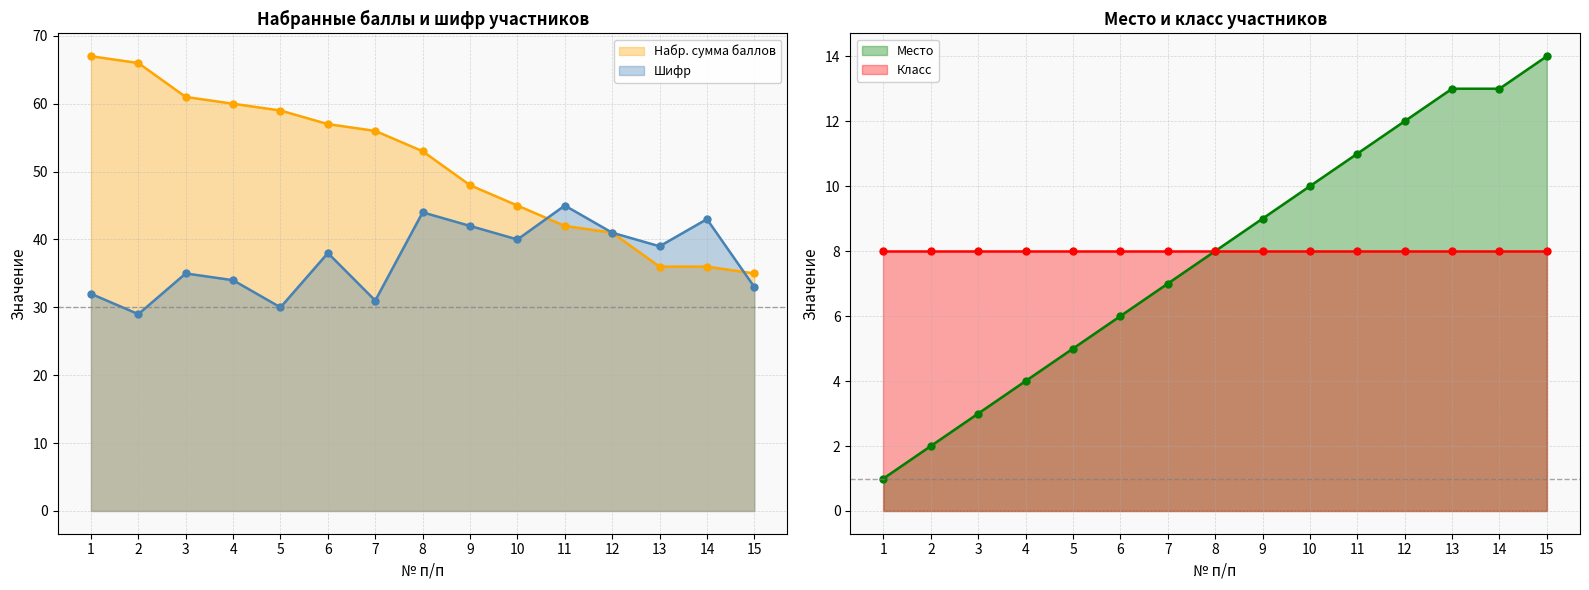

Is the value of Место at 10 greater than the value of Шифр at 10?

No